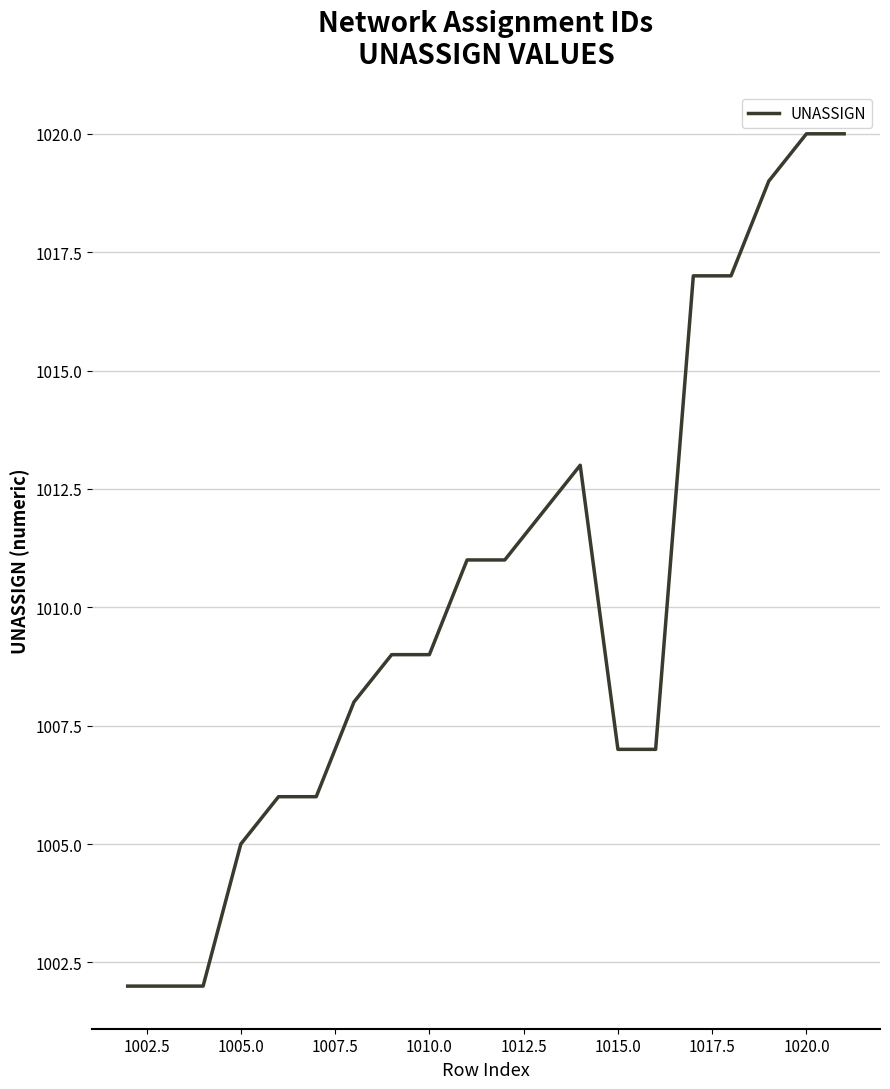

What is the maximum value shown in the chart?

1020